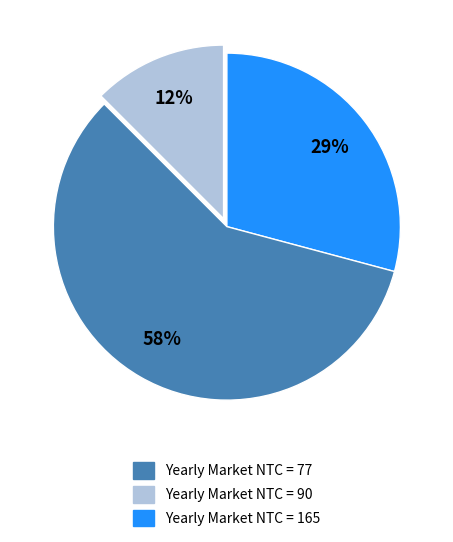

To the nearest percent, what is the average slice percentage?

33%